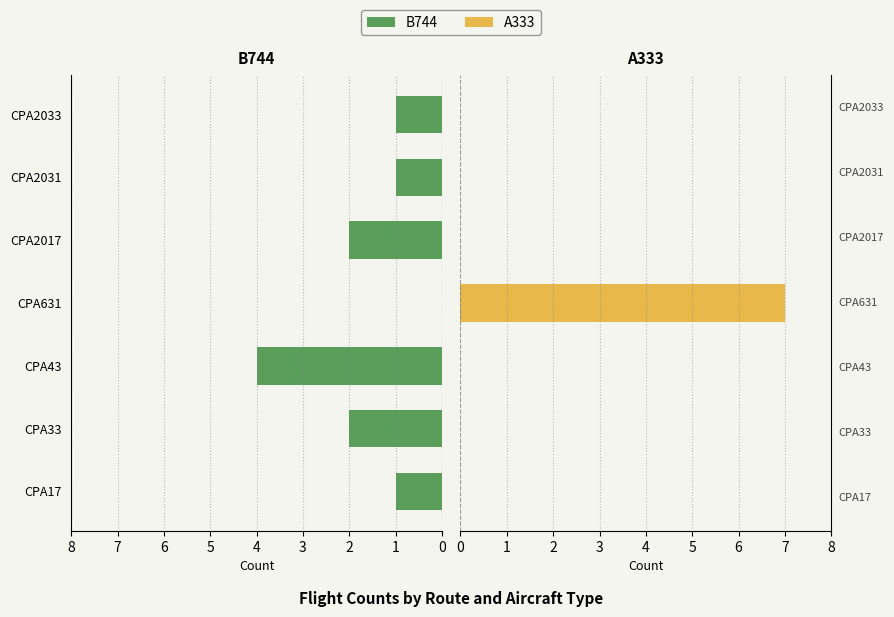

Is the value of B744 at CPA33 greater than the value of A333 at CPA631?

No